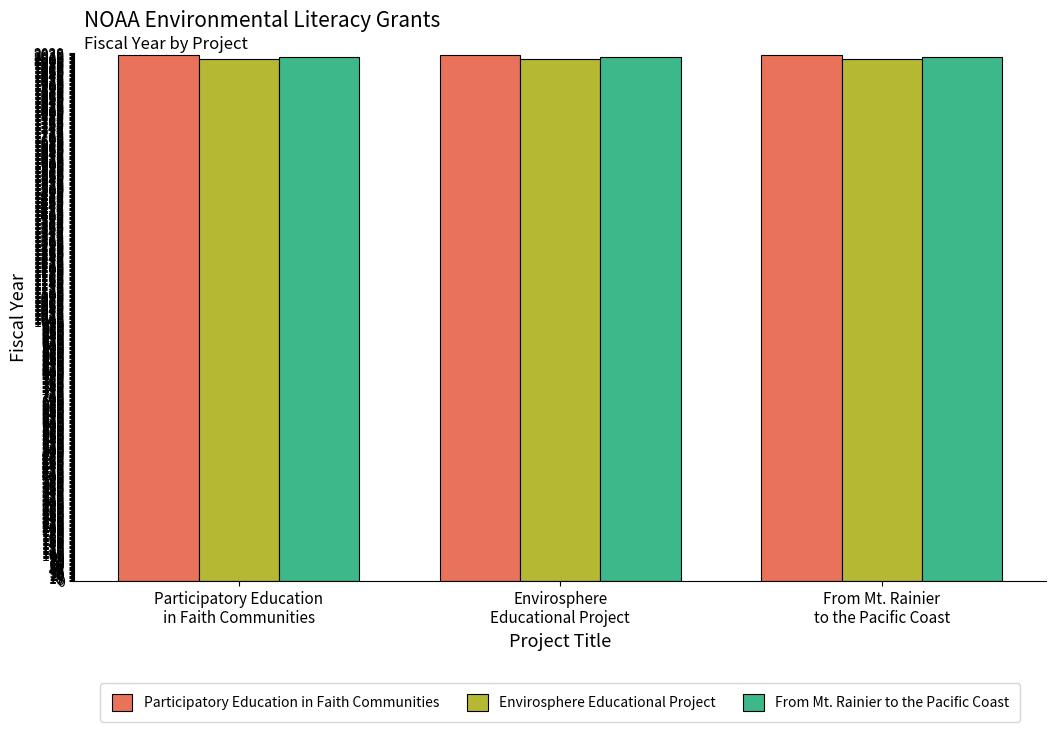

What is the lowest value of the Participatory Education in Faith Communities series?

2022